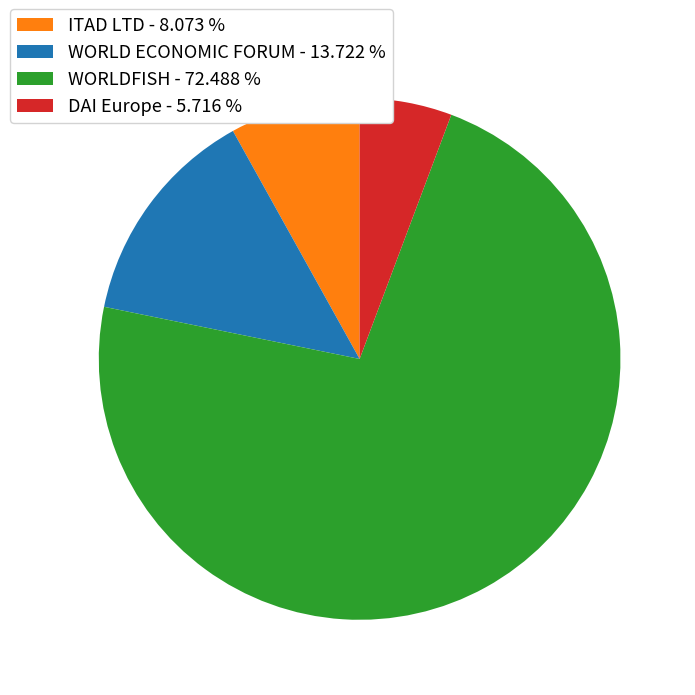

Is the sum of WORLDFISH and ITAD LTD greater than half?

Yes